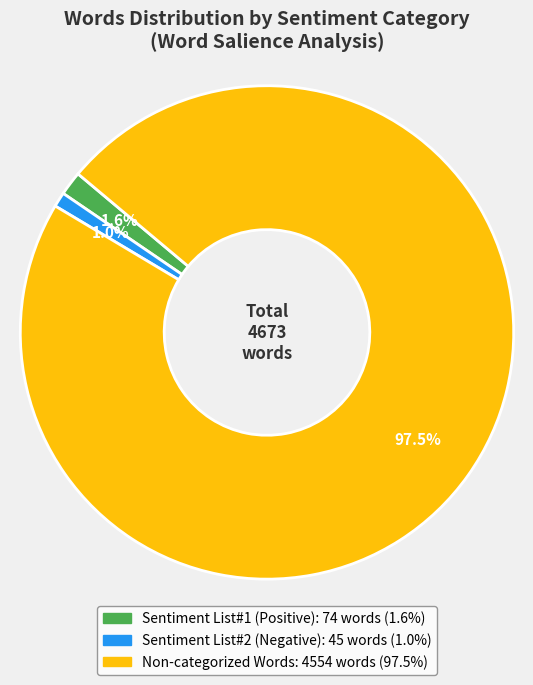

Is there any slice that represents more than half of the pie?

Yes